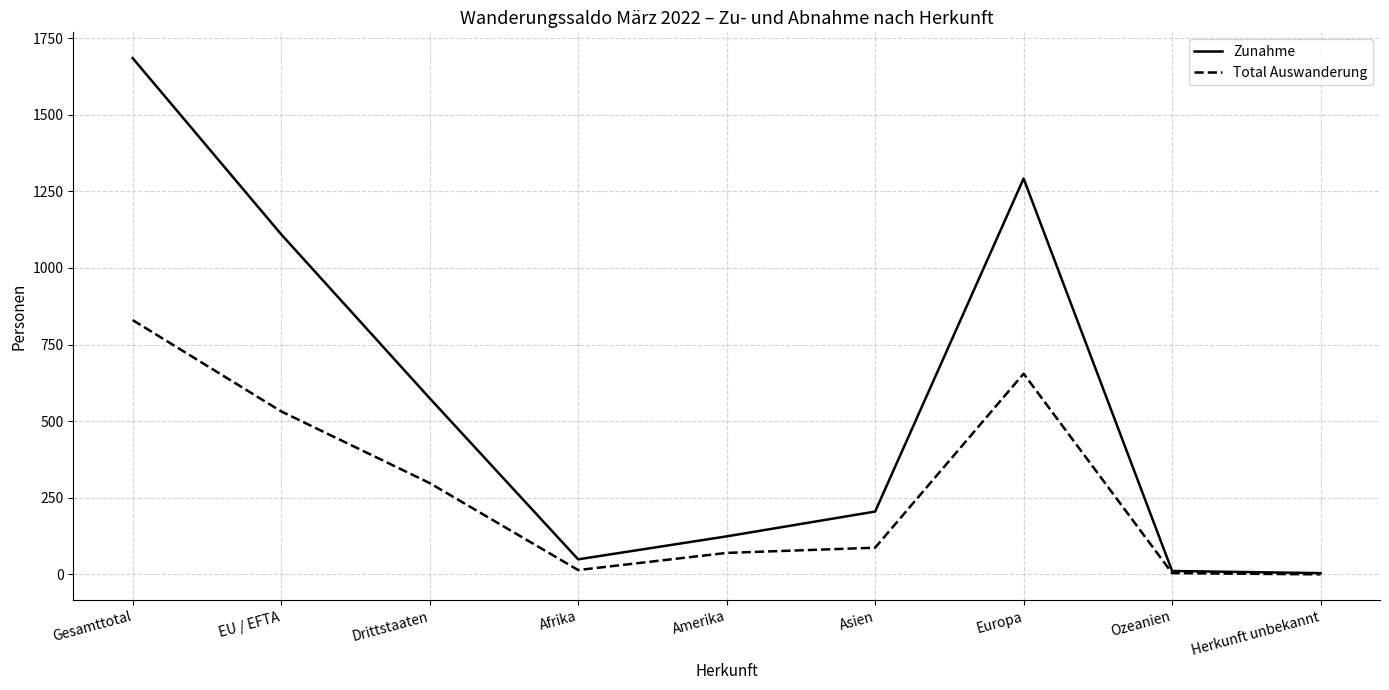

At which category does Total Auswanderung reach its first local valley?

Afrika